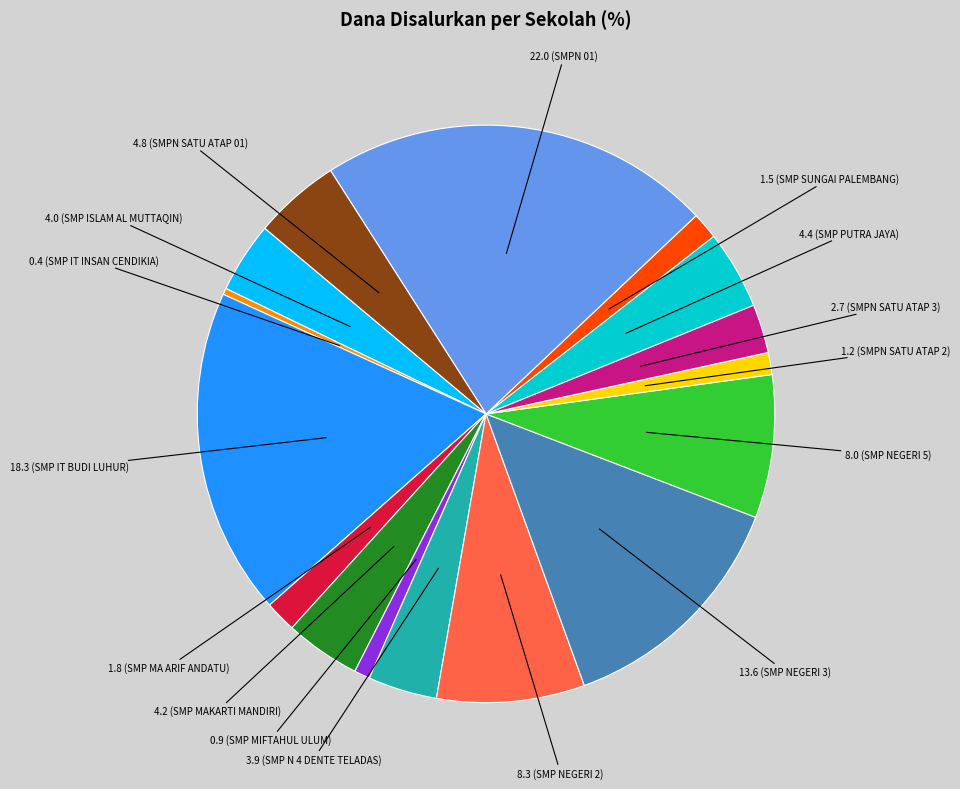

Is there any slice that represents more than half of the pie?

No